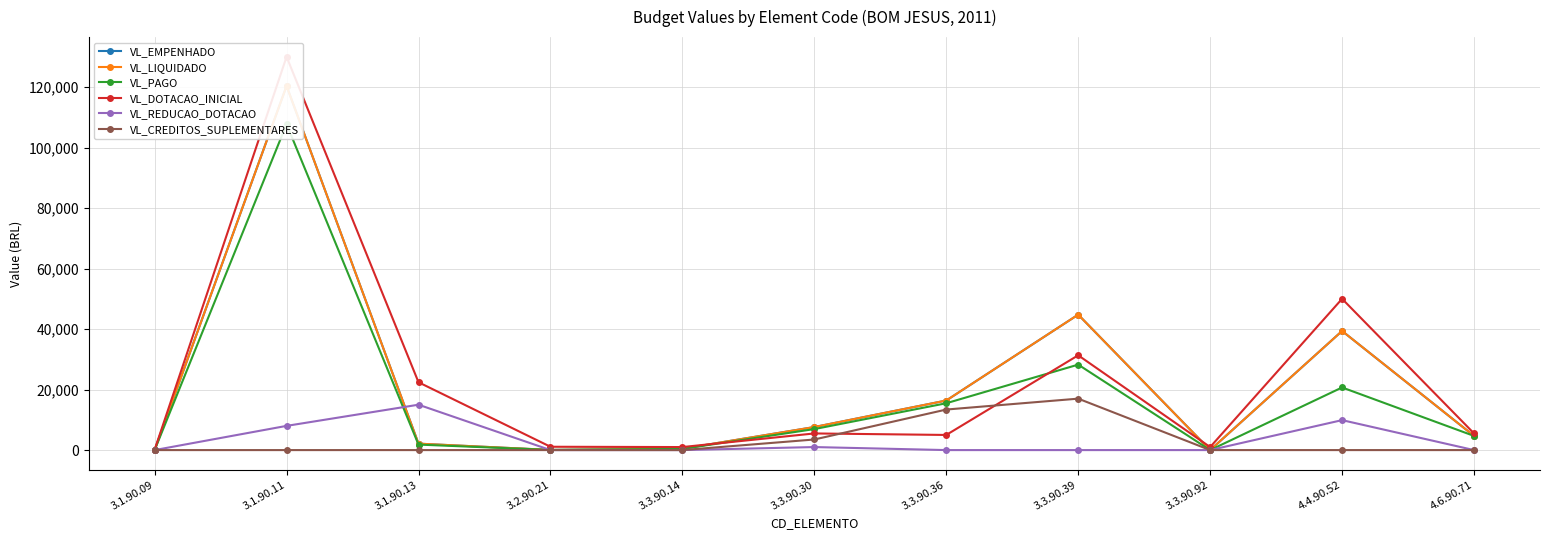

What is the difference between the VL_PAGO values at 3.3.90.39 and 4.4.90.52?

7547.4